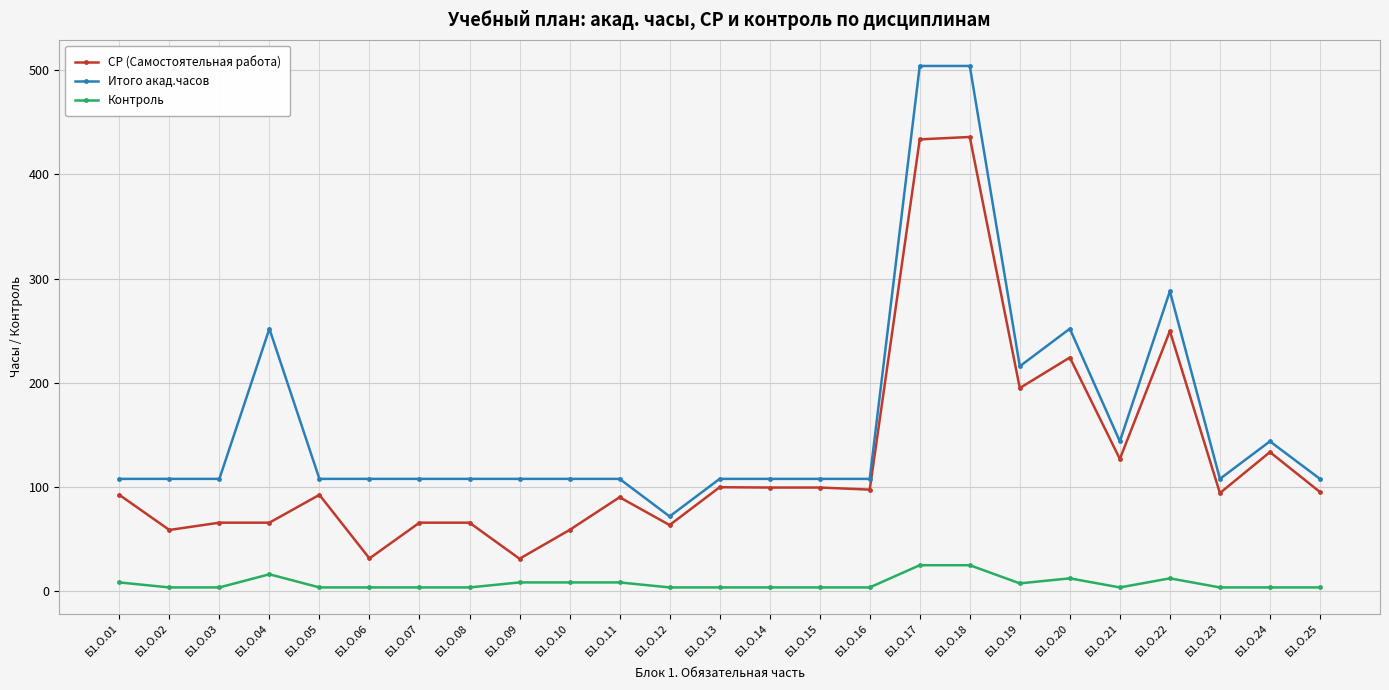

True or false: Контроль has a value of 3.9 at Б1.О.16.

True